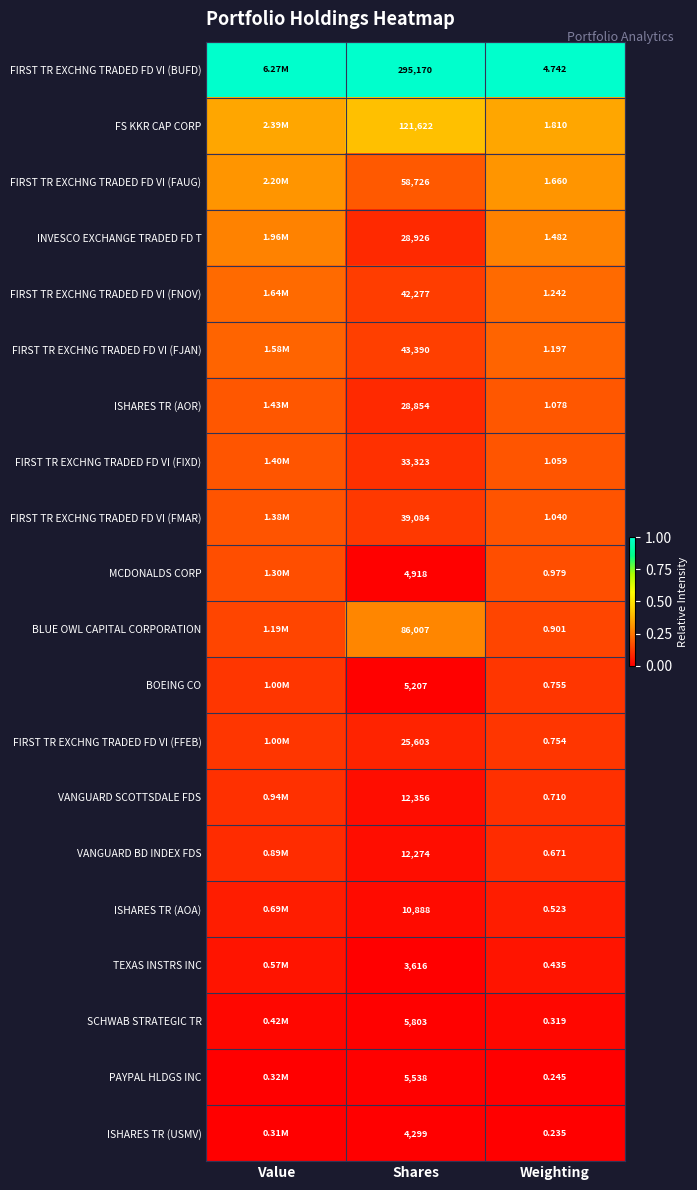

Rank the series at Weighting from highest to lowest value.

FIRST TR EXCHNG TRADED FD VI (BUFD), FS KKR CAP CORP, FIRST TR EXCHNG TRADED FD VI (FAUG), INVESCO EXCHANGE TRADED FD T, FIRST TR EXCHNG TRADED FD VI (FNOV), FIRST TR EXCHNG TRADED FD VI (FJAN), ISHARES TR (AOR), FIRST TR EXCHNG TRADED FD VI (FIXD), FIRST TR EXCHNG TRADED FD VI (FMAR), MCDONALDS CORP, BLUE OWL CAPITAL CORPORATION, BOEING CO, FIRST TR EXCHNG TRADED FD VI (FFEB), VANGUARD SCOTTSDALE FDS, VANGUARD BD INDEX FDS, ISHARES TR (AOA), TEXAS INSTRS INC, SCHWAB STRATEGIC TR, PAYPAL HLDGS INC, ISHARES TR (USMV)